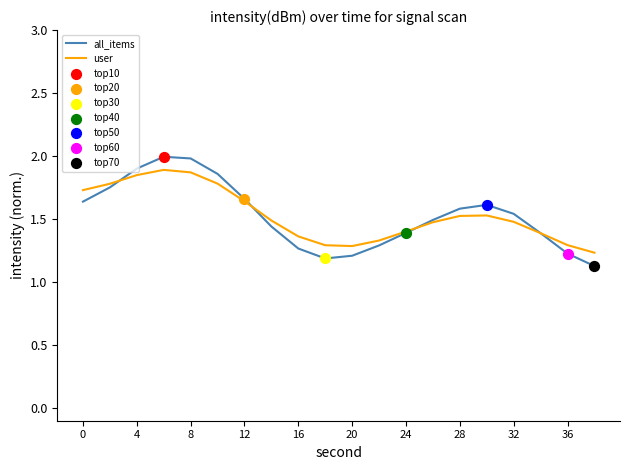

What is the smallest value displayed?

1.1